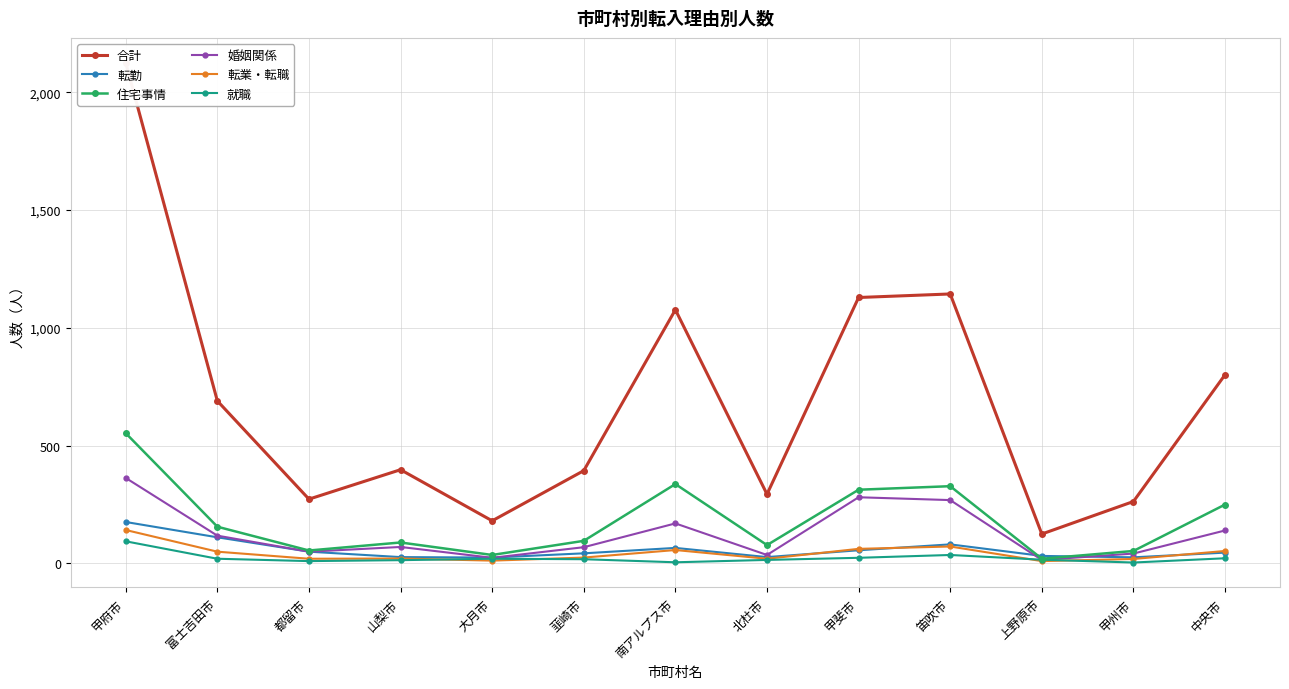

Which series has the largest total across all categories?

合計